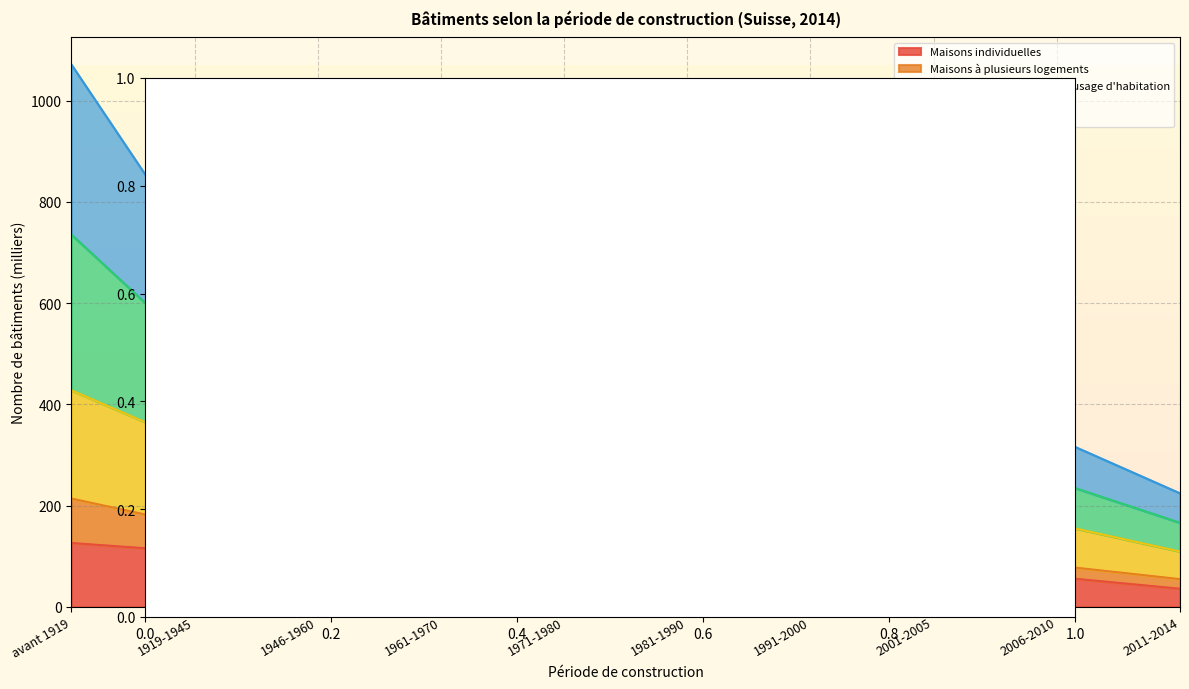

What is the sum of all Maisons individuelles values?

973.8